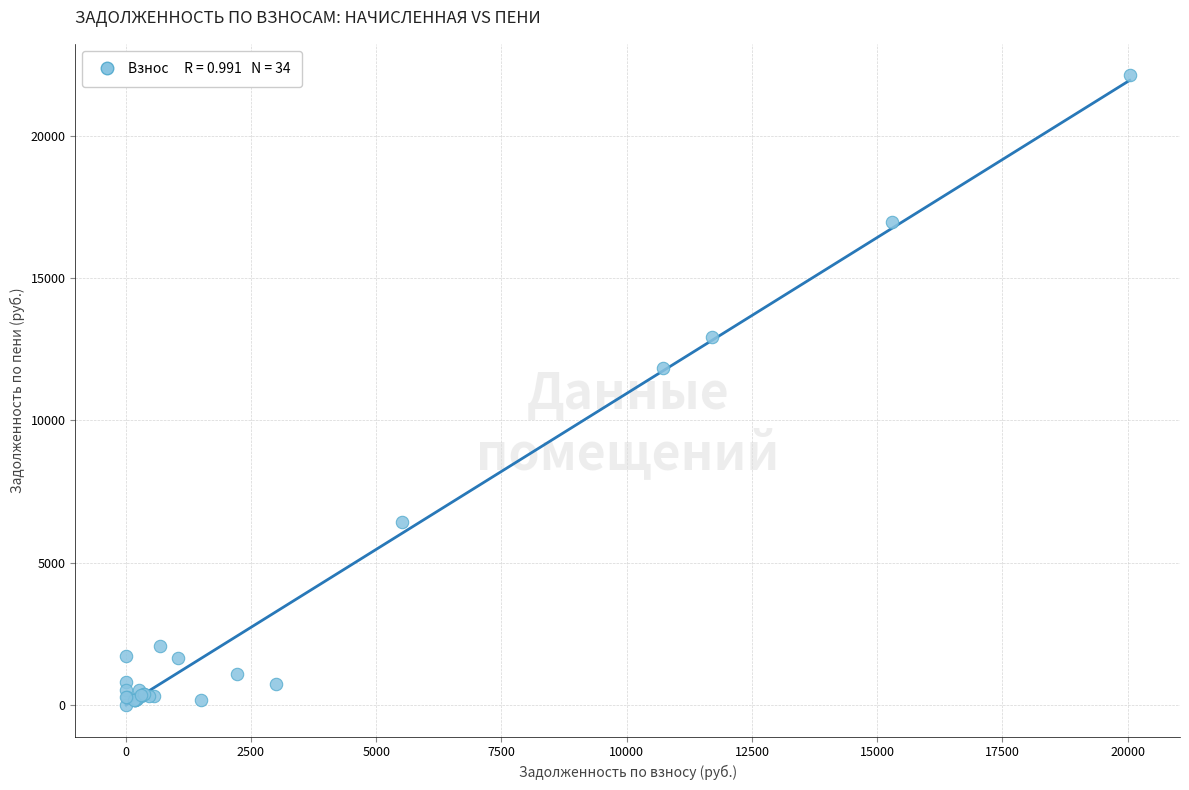

What Y value in the scatter plot is closest to 11070?

11842.4